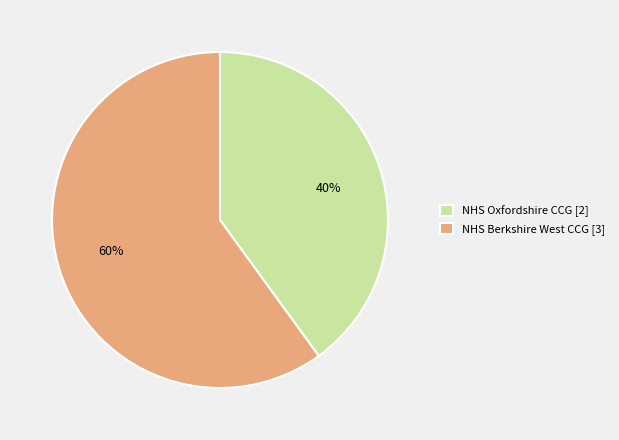

Which category has the smallest portion of the pie?

NHS Oxfordshire CCG